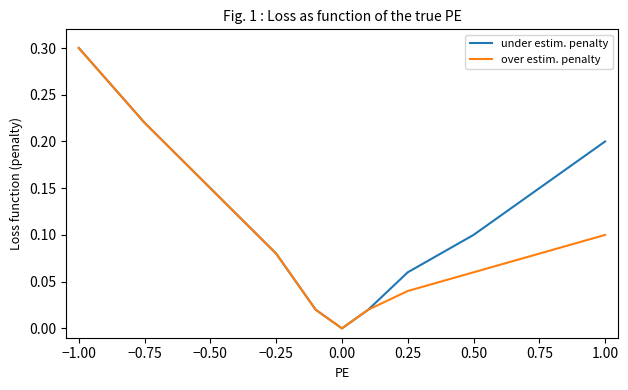

Which series has the largest total across all categories?

under estim. penalty